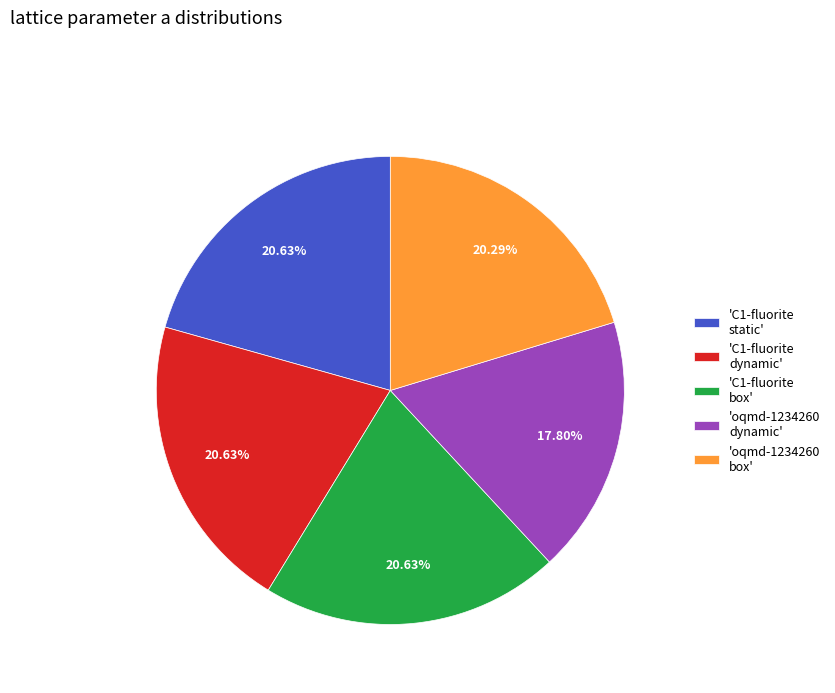

Does any single category account for the majority?

No